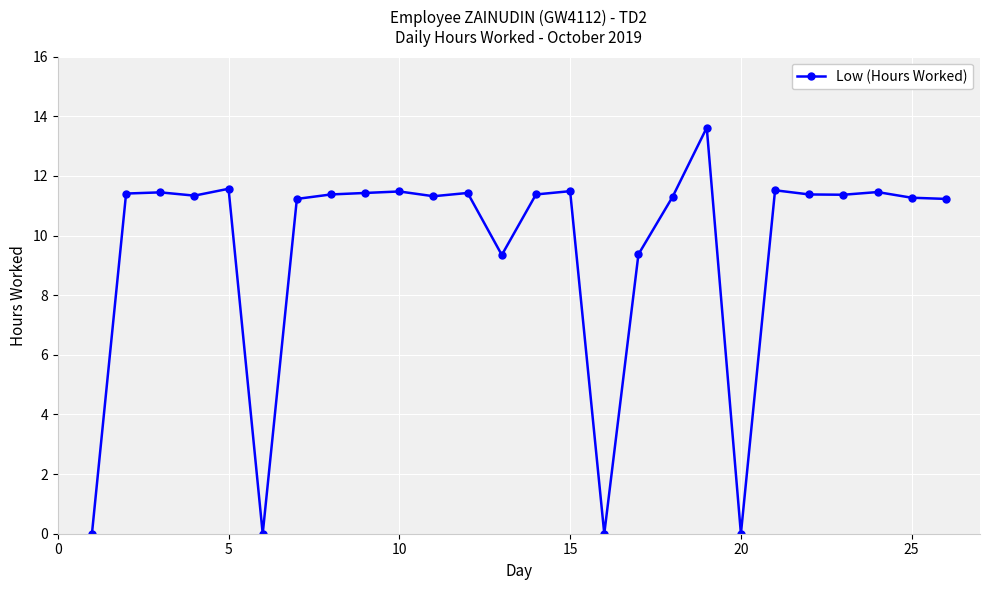

What is the difference between the maximum and minimum values?

13.6